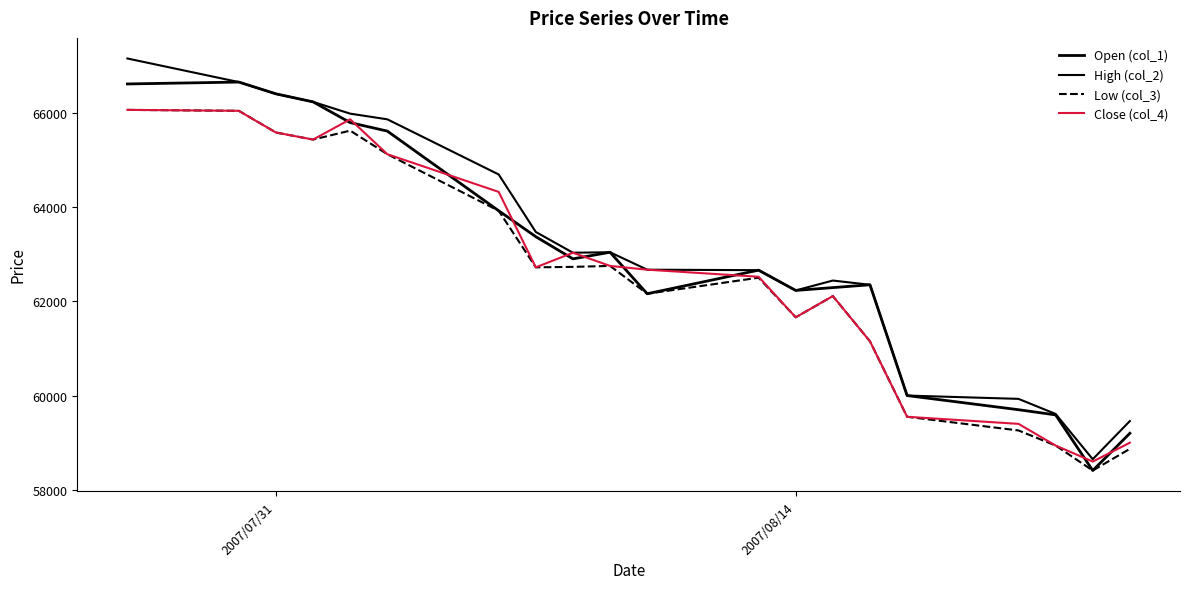

Which series has the largest range (max minus min)?

High (col_2)